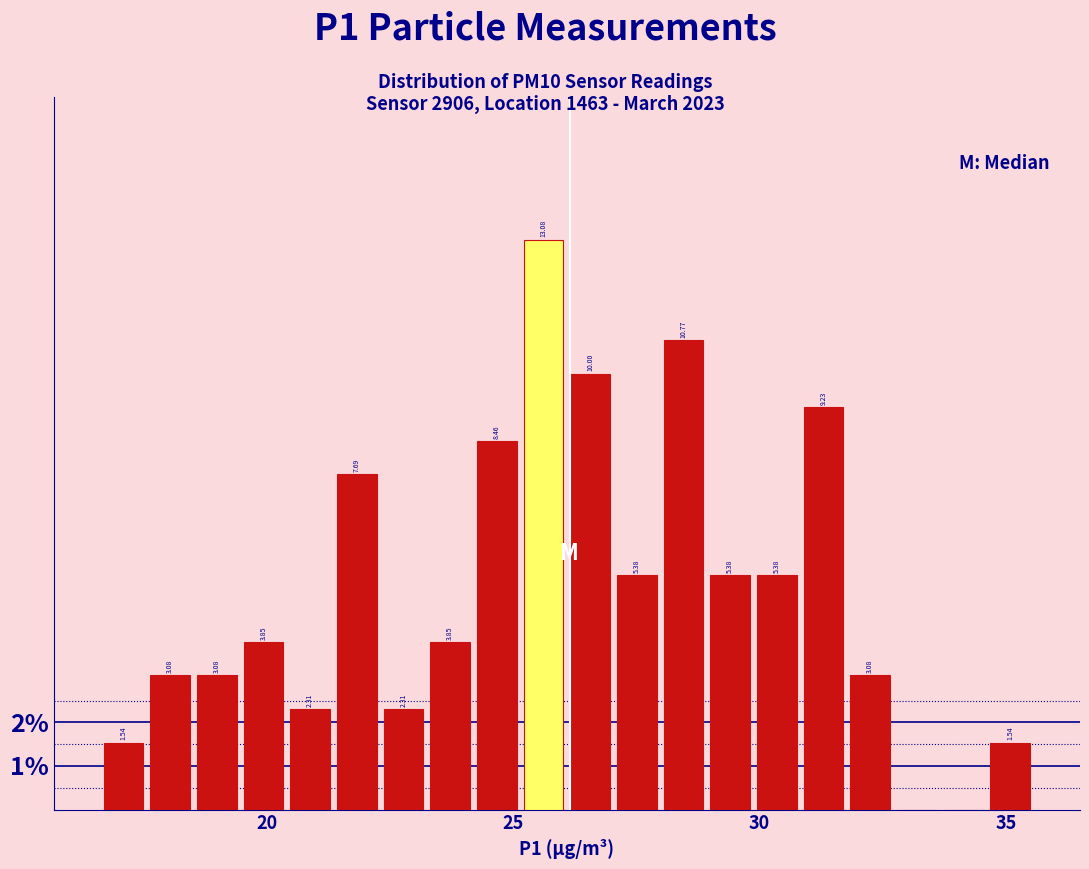

Around what value on the x-axis is the tallest bar? Give the approximate position of its centre, as read against the axis.

25.5